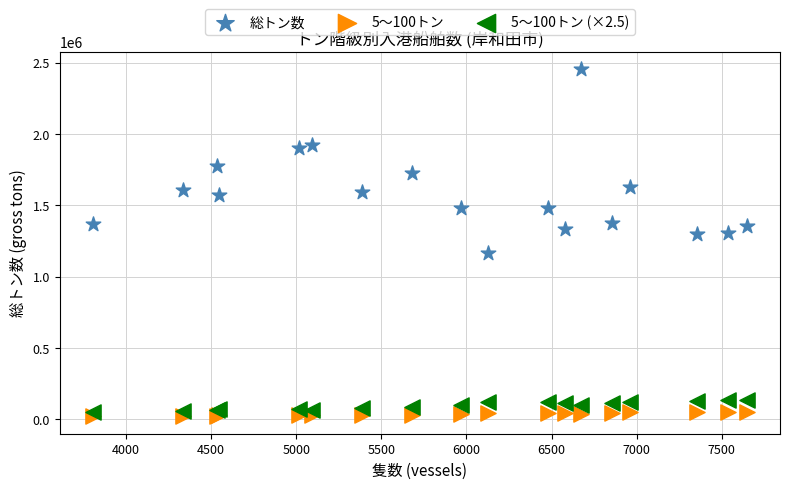

What are all the series names shown in the legend?

総トン数, 5～100トン, 5～100トン (×2.5)